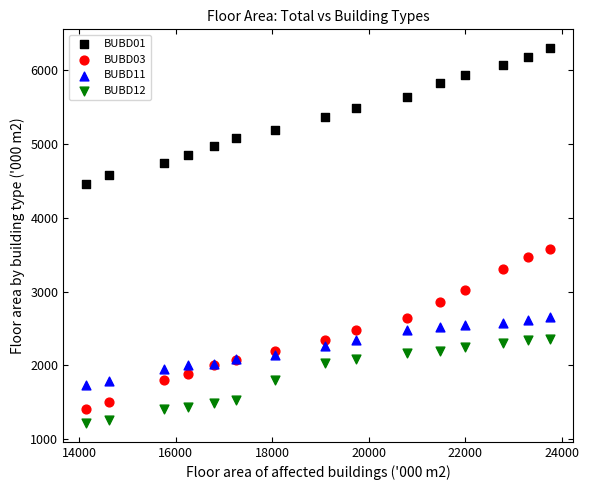

Which series reaches the maximum Y coordinate?

BUBD01